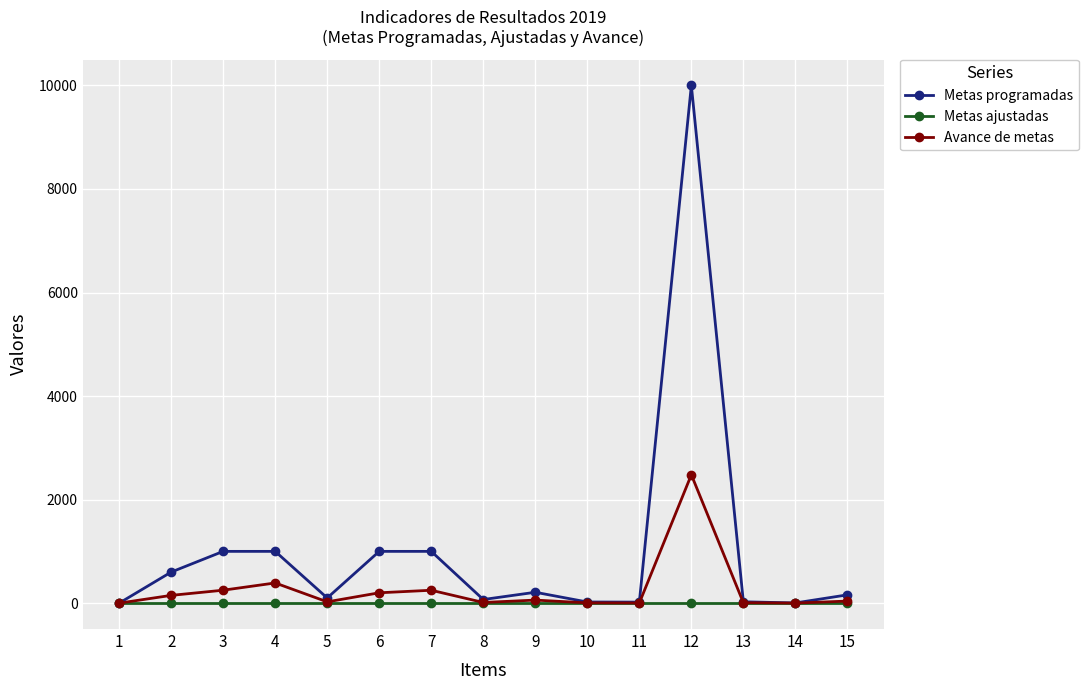

What is the total value across all series at 7?

1249